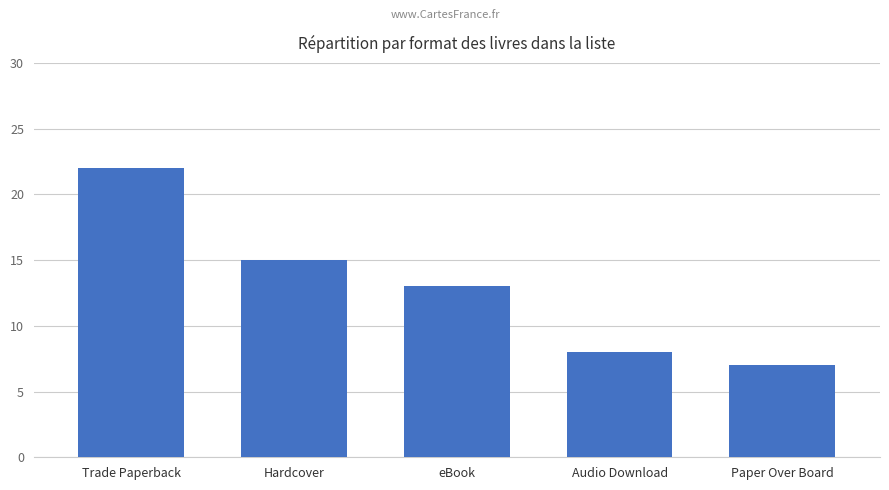

Is it true that the value at Audio Download is 3?

False